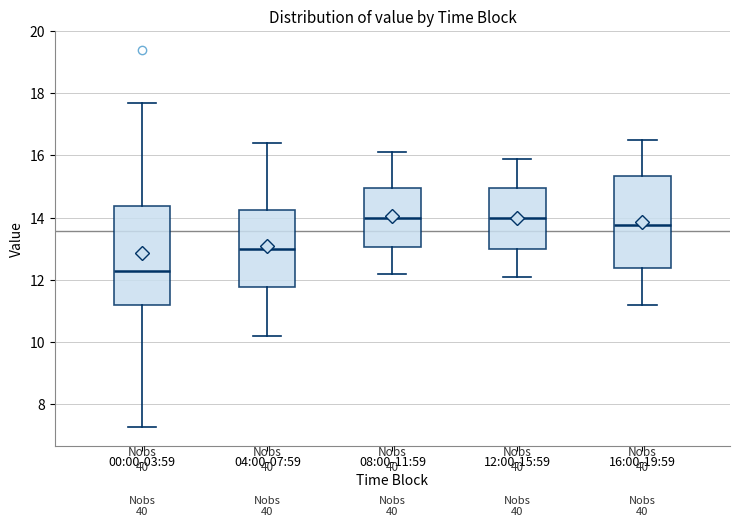

Reading left to right, read every box against the y-axis: the position of its median line, the range the box covers, and the ends of its whiskers. The values are not printed on the chart, so give them approximately, as read against the axis.

00:00-03:59: median 12.2, box 11.2 to 14.4, whiskers 7.2 to 17.8
04:00-07:59: median 13.0, box 11.8 to 14.2, whiskers 10.2 to 16.4
08:00-11:59: median 14.0, box 13.0 to 15.0, whiskers 12.2 to 16.2
12:00-15:59: median 14.0, box 13.0 to 15.0, whiskers 12.2 to 16.0
16:00-19:59: median 13.8, box 12.4 to 15.4, whiskers 11.2 to 16.6